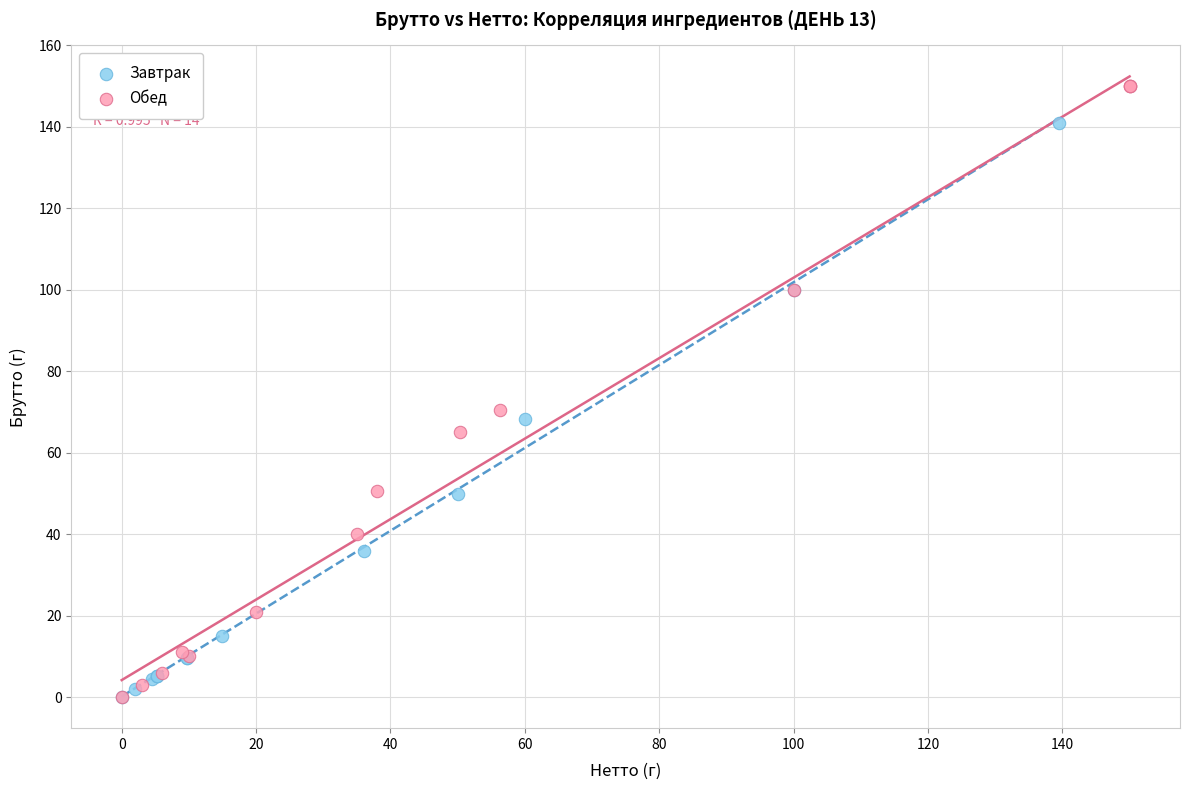

Which series reaches the maximum Y coordinate?

Обед